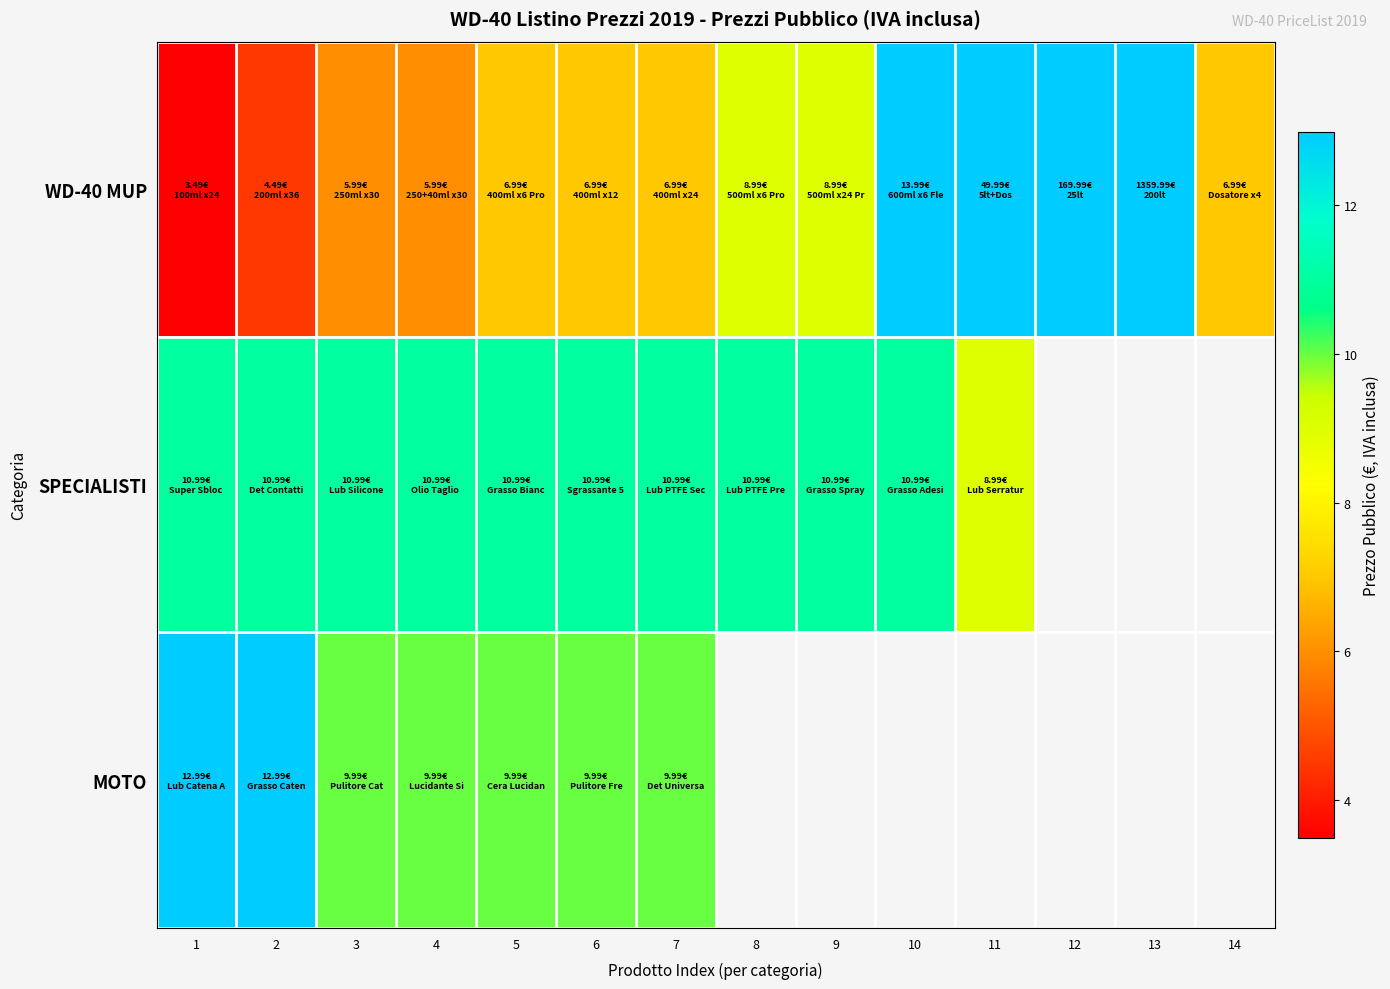

At which label is SPECIALISTI closest to 9?

11